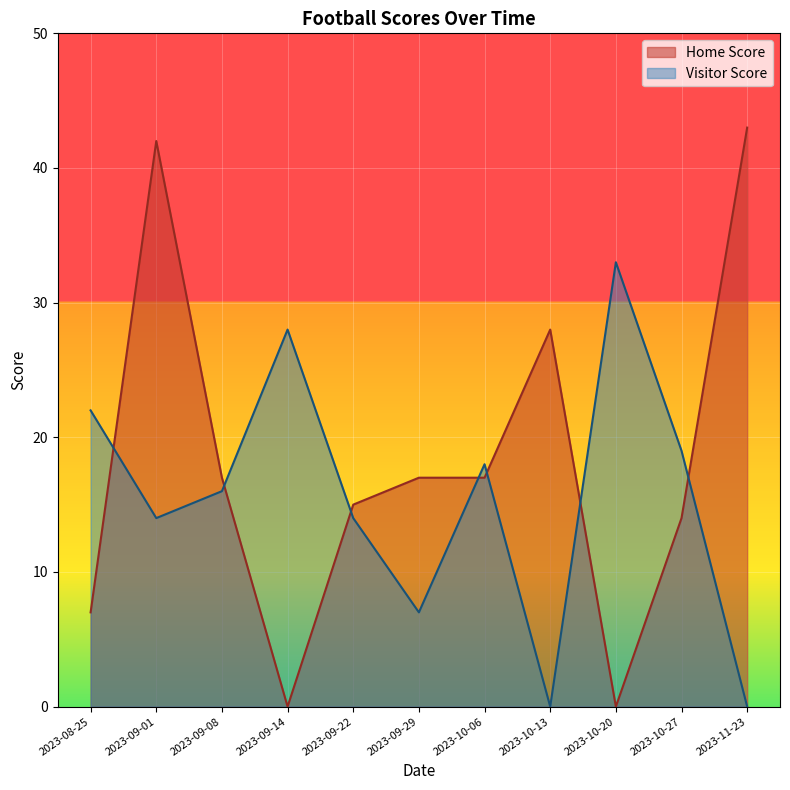

How many positive values does the Home Score series have?

9